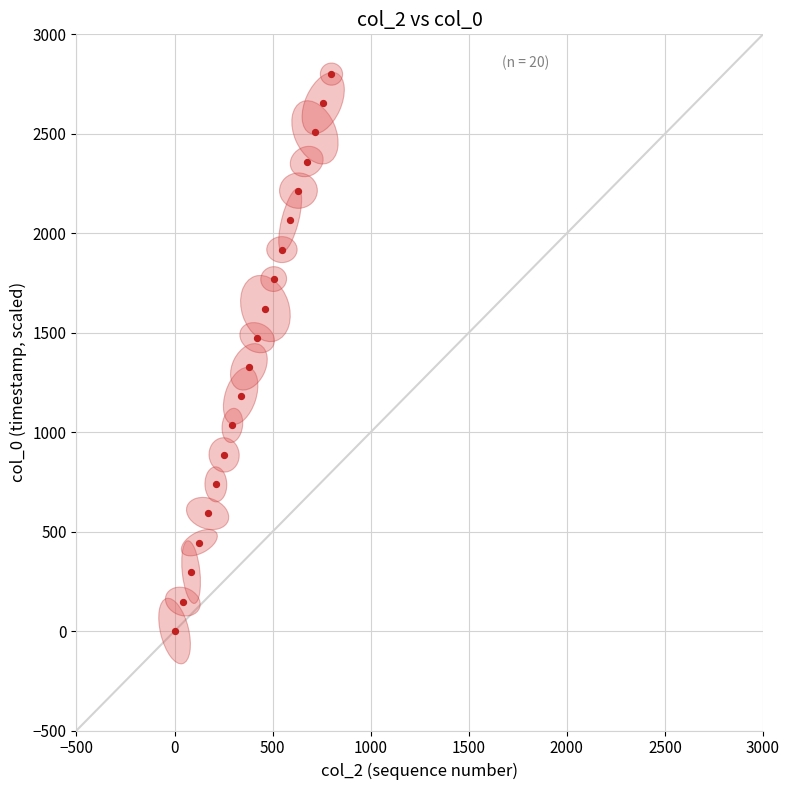

What is the range of X values (max minus min)?

800.0